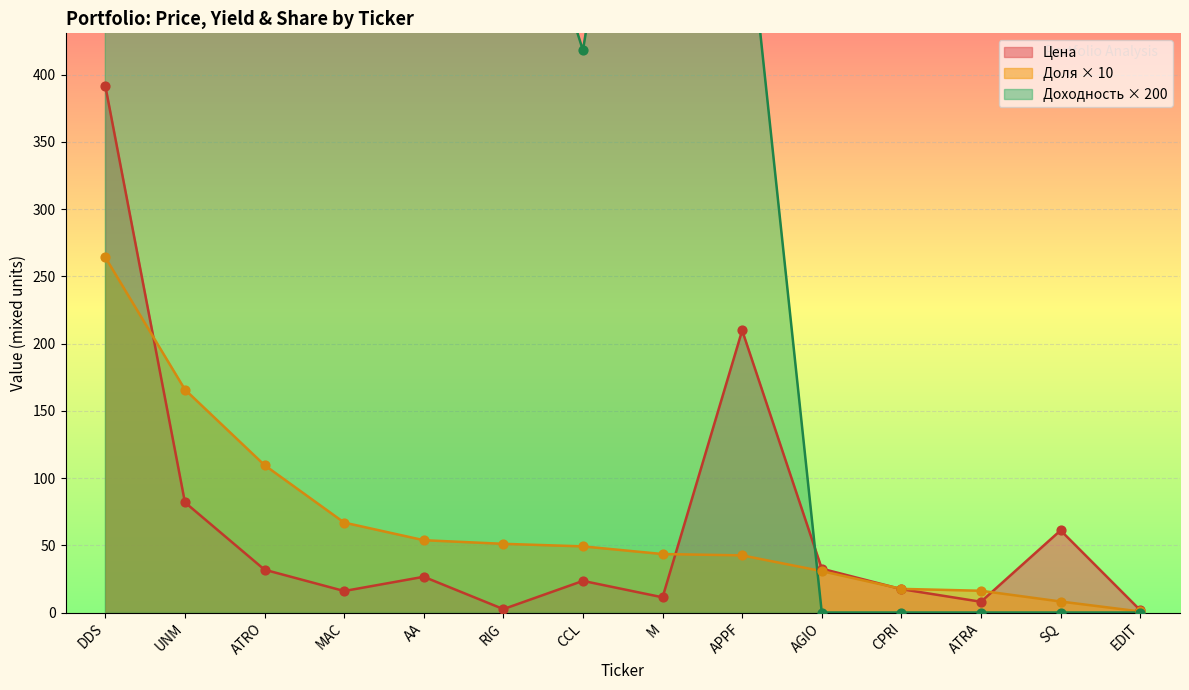

At how many categories does at least one series exceed 86?

4